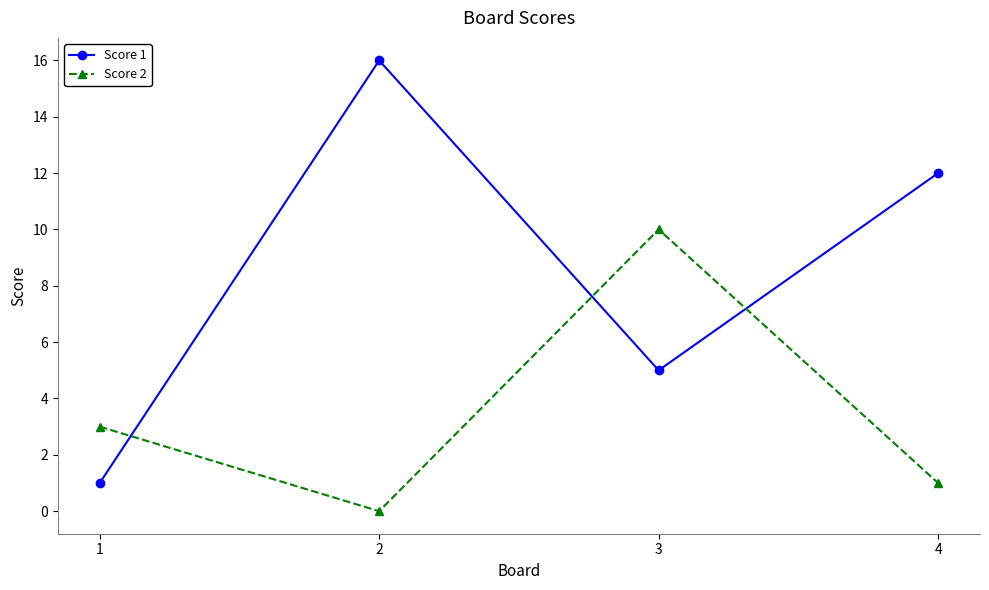

How many positive values does the Score 2 series have?

3